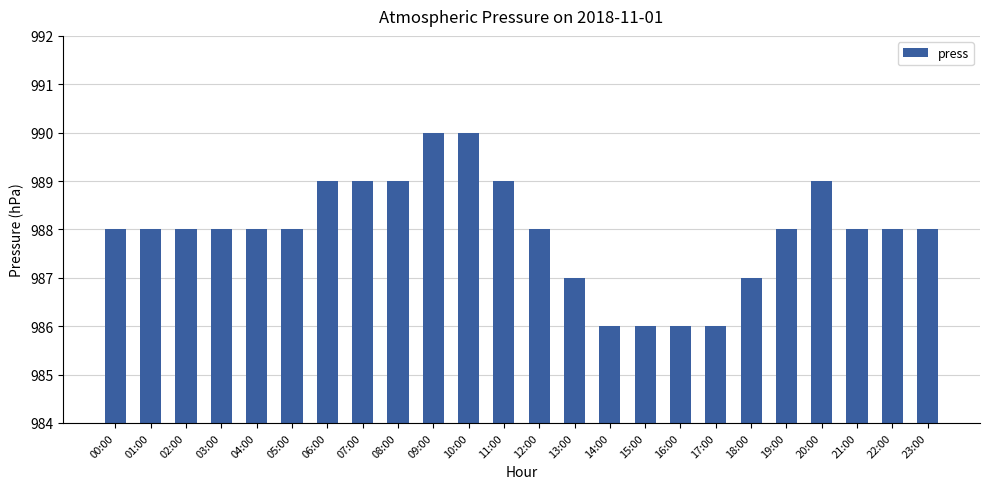

What is the label of the 2nd bar from the left?

01:00